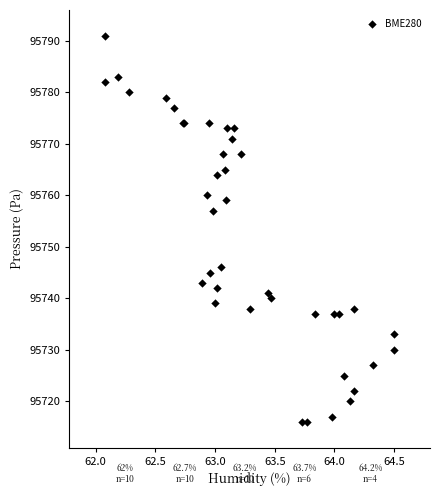

What Y value in the scatter plot is closest to 95753?

95757